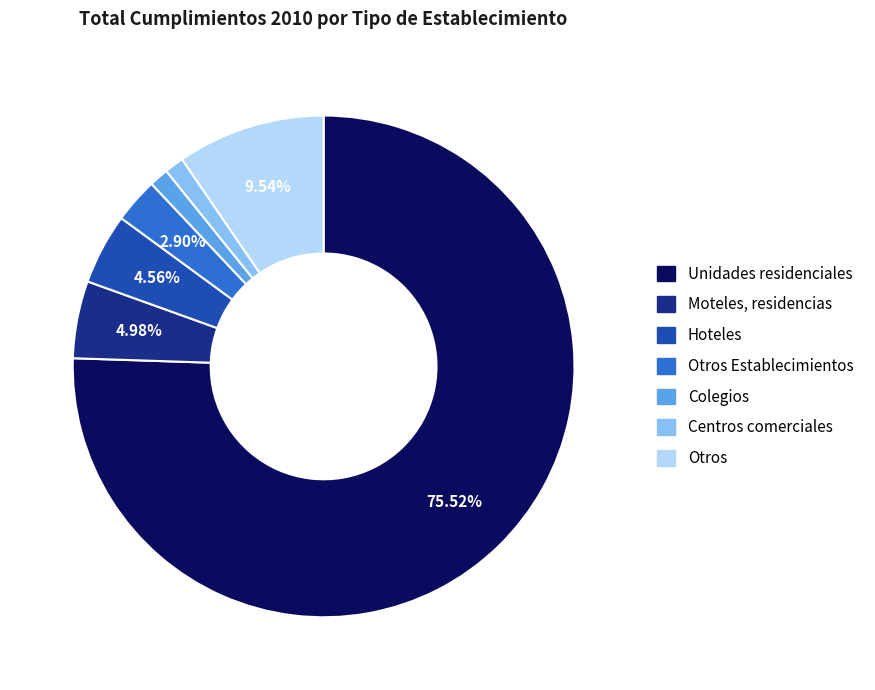

Is the sum of Centros comerciales and Moteles, residencias greater than half?

No